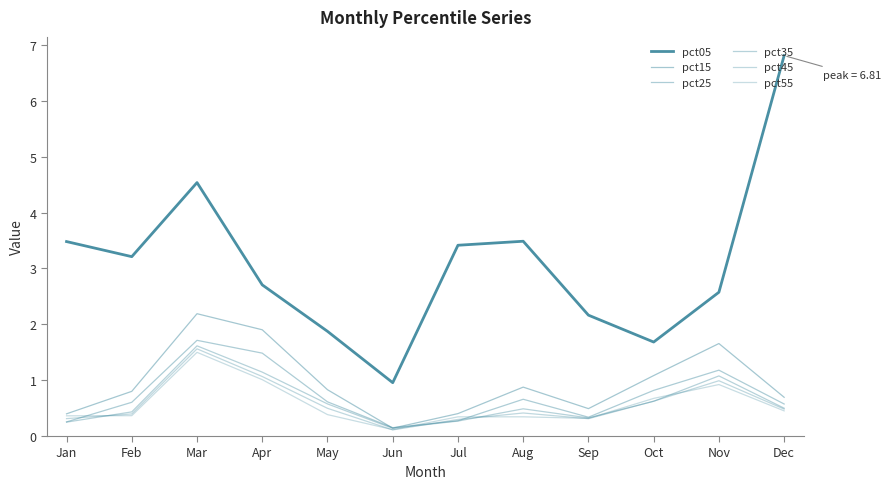

Count the number of categories in the chart.

12